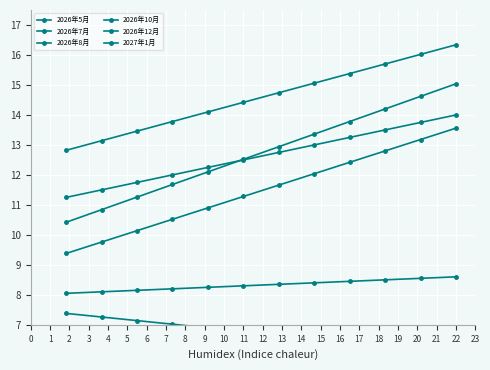

Read the 2026年7月 value at 9.

8.5